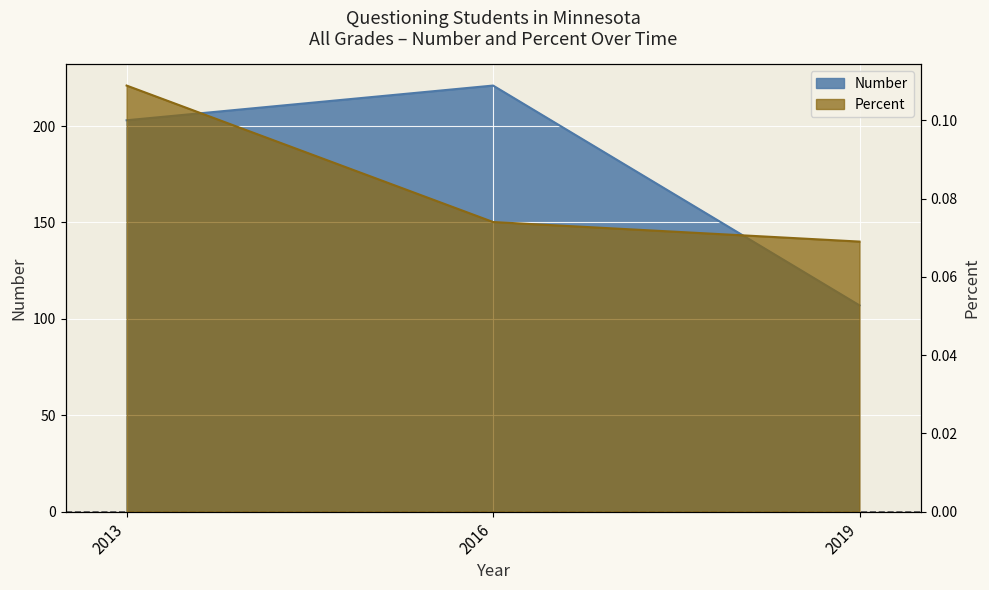

Rank the categories by Number value from lowest to highest.

2019, 2013, 2016